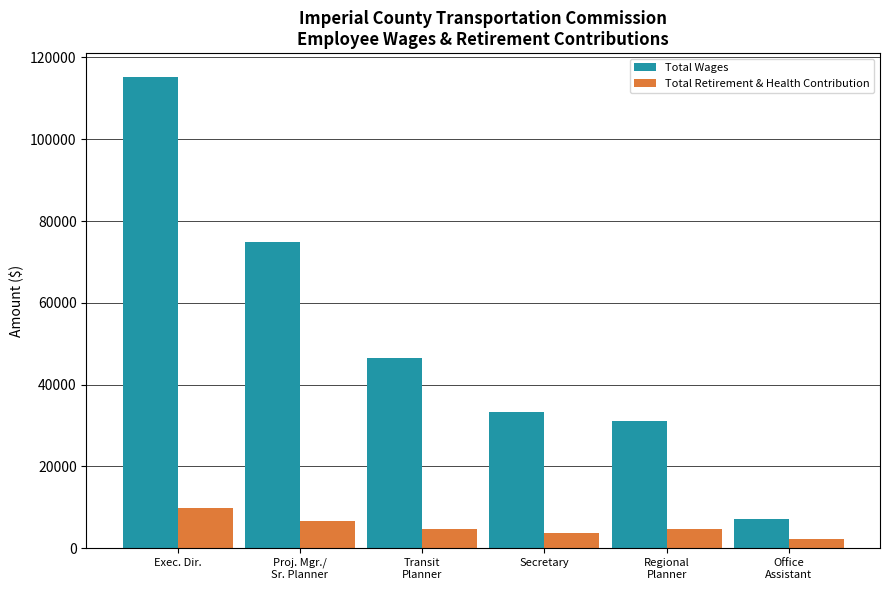

Rank the series by their maximum value, from highest to lowest.

Total Wages, Total Retirement & Health Contribution